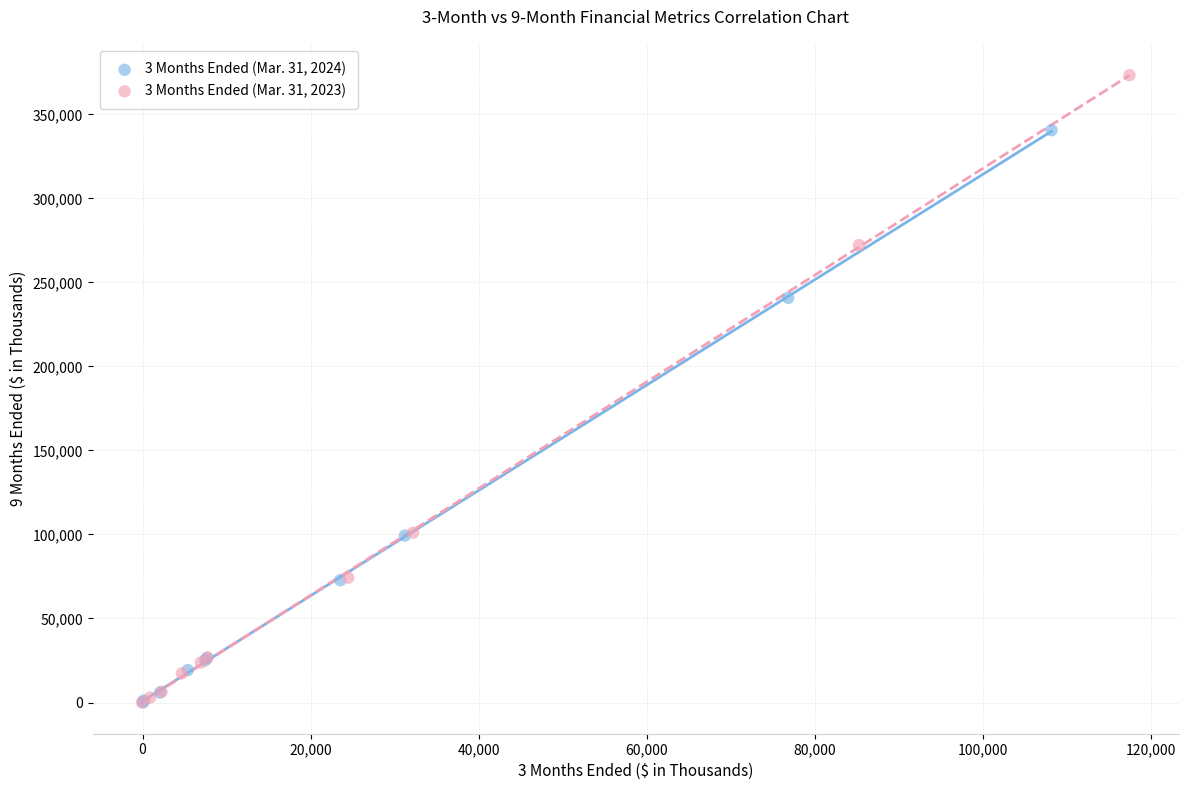

Which series contains the highest Y value?

3 Months Ended (Mar. 31, 2023)